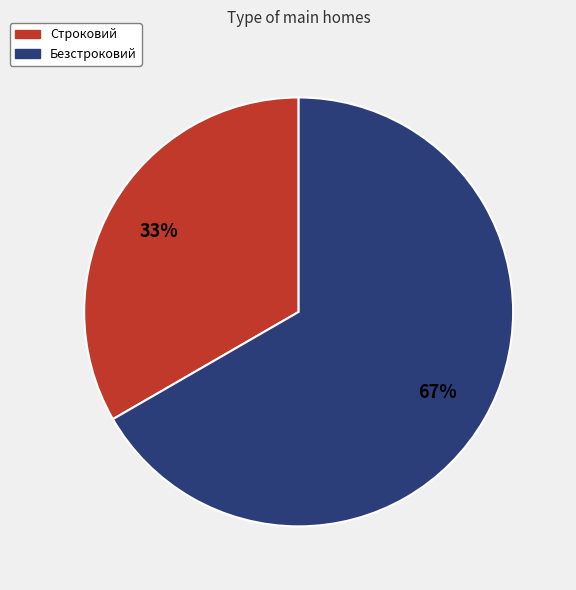

How many segments does this pie chart have?

2